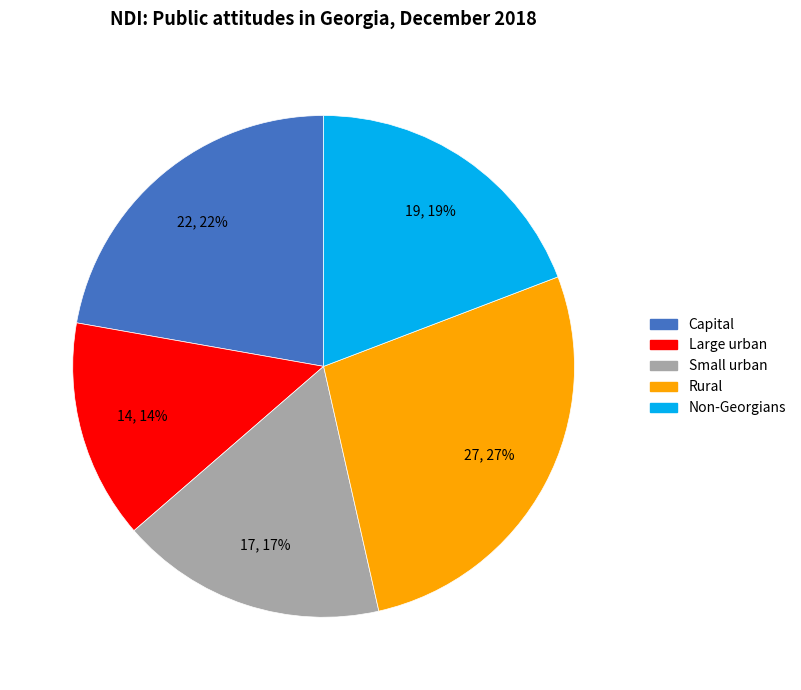

To the nearest percent, what is the combined percentage of Small urban and Large urban?

31%